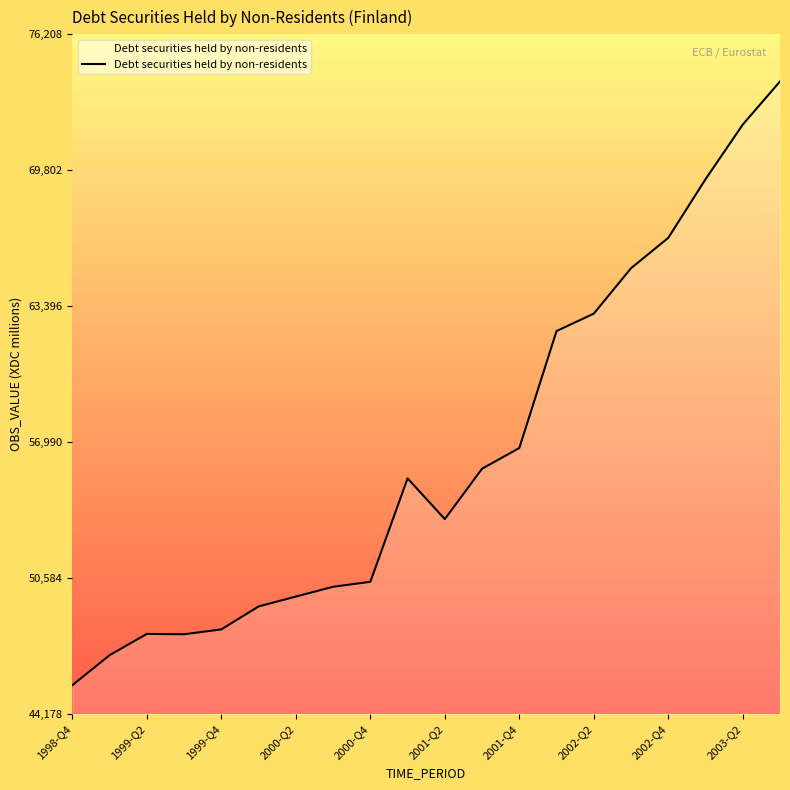

What is the greatest value displayed?

73989